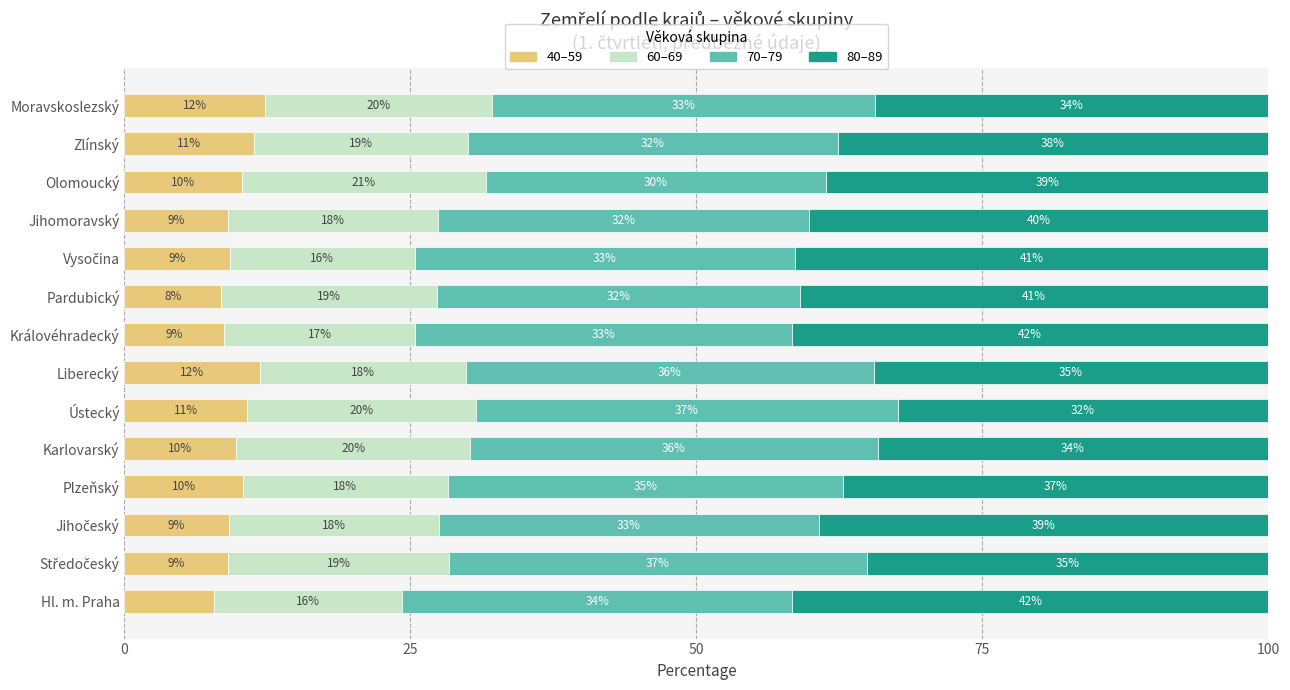

The value of 40–59 at Ústecký is 10.7. True or false?

True